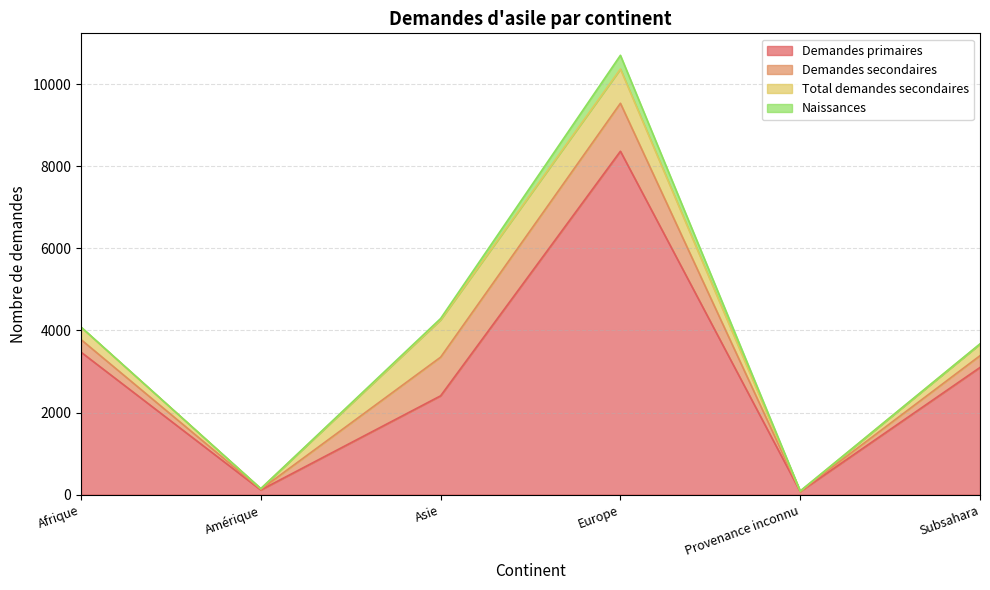

At Afrique, list the series in order from largest to smallest.

Demandes primaires, Demandes secondaires, Total demandes secondaires, Naissances